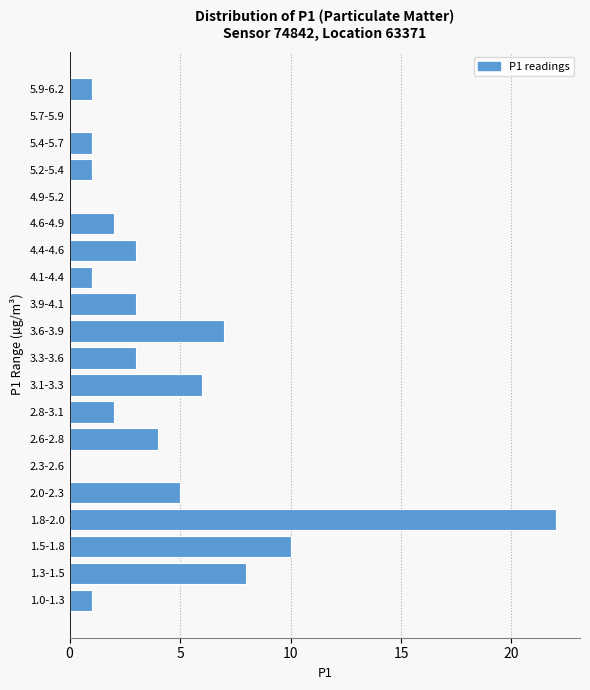

Reading bottom to top, extract all data points from this chart.

1.0-1.3=1	1.3-1.5=8	1.5-1.8=10	1.8-2.0=22	2.0-2.3=5	2.3-2.6=0	2.6-2.8=4	2.8-3.1=2	3.1-3.3=6	3.3-3.6=3	3.6-3.9=7	3.9-4.1=3	4.1-4.4=1	4.4-4.6=3	4.6-4.9=2	4.9-5.2=0	5.2-5.4=1	5.4-5.7=1	5.7-5.9=0	5.9-6.2=1